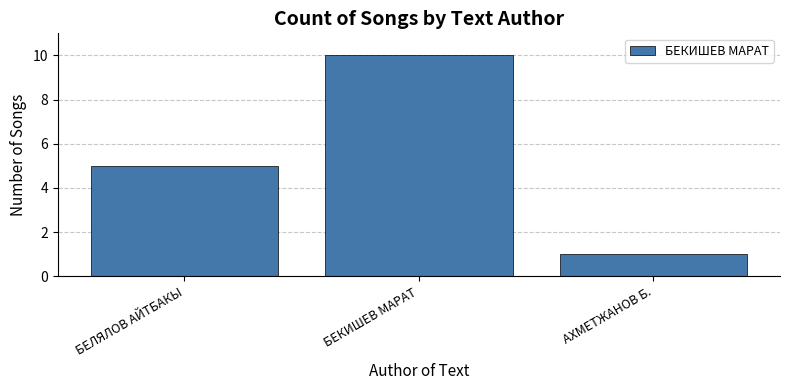

How many values are between 1 and 10?

3